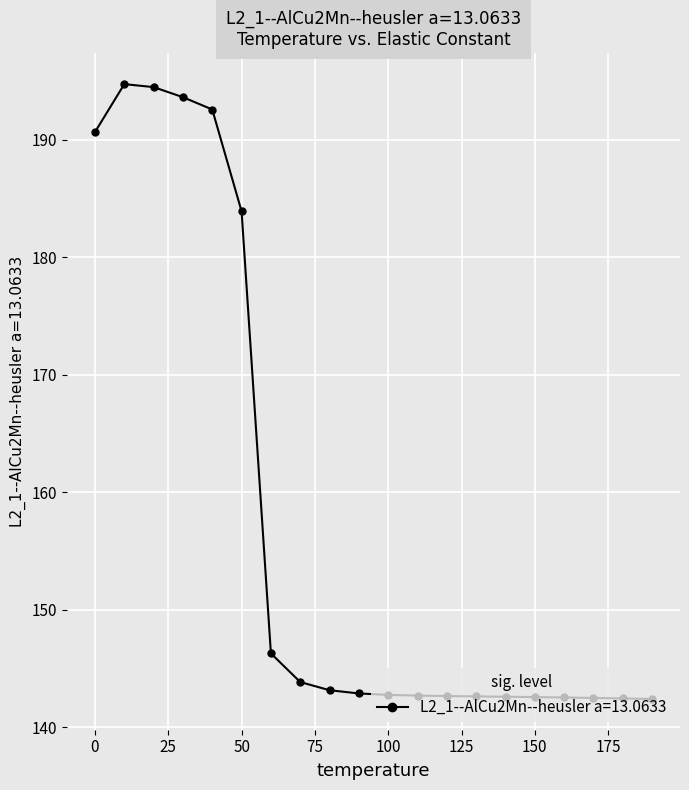

Does the chart have visible grid lines?

Yes